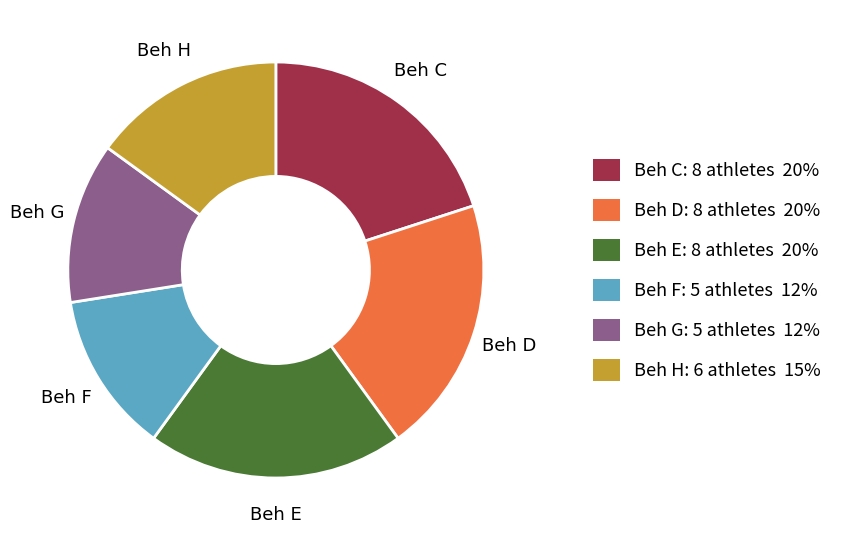

Approximately how many times larger is the value at Beh D: 8 athletes 20% compared to Beh C: 8 athletes 20%?

1.0